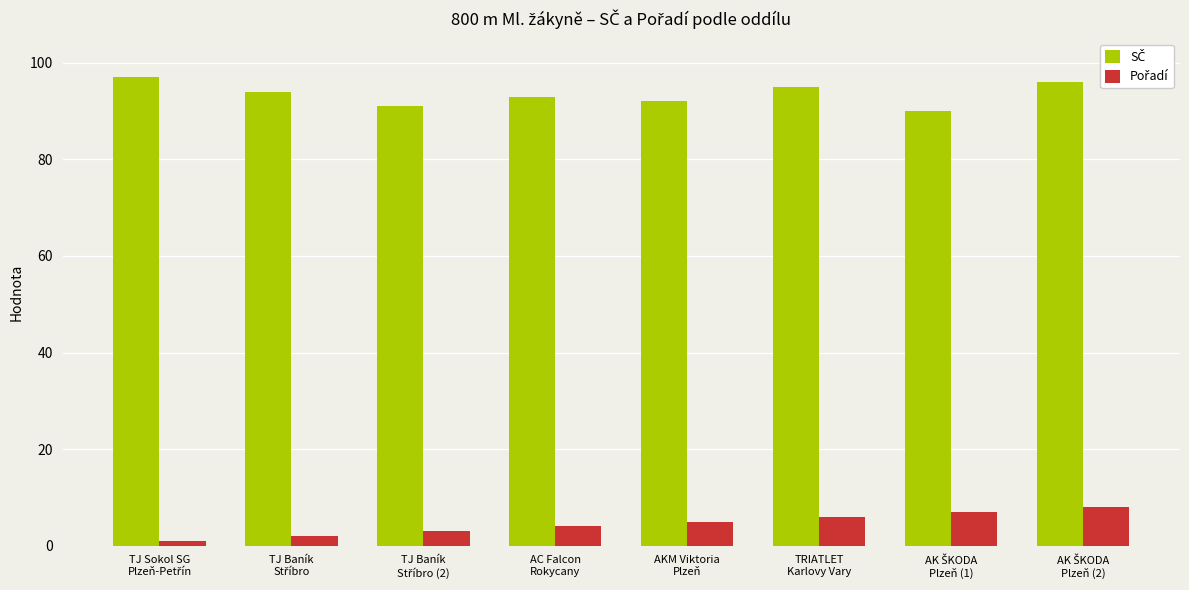

Count the number of data series in this chart.

2